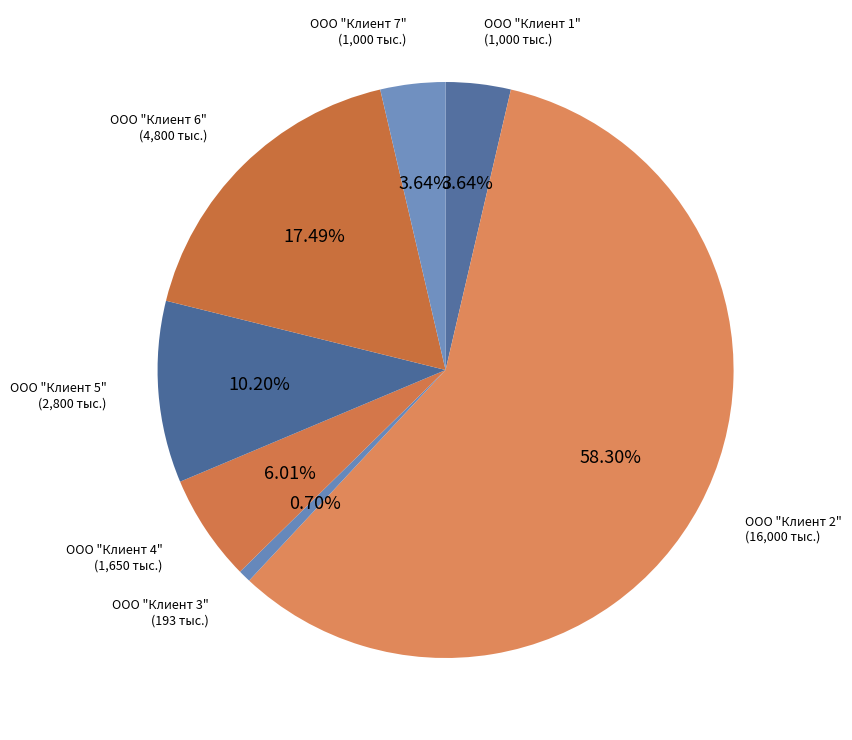

To the nearest percent, what is the difference between the ООО "Клиент 6" and ООО "Клиент 2" slice percentages?

41%